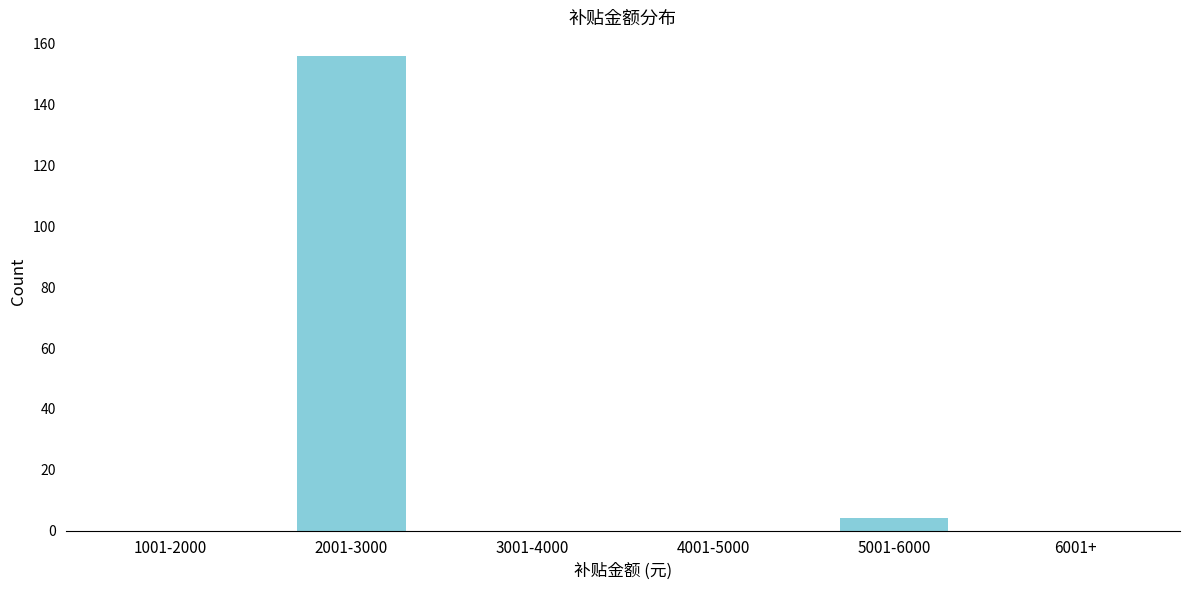

Reading left to right, extract all data points from this chart.

1001-2000=0	2001-3000=156	3001-4000=0	4001-5000=0	5001-6000=4	6001+=0